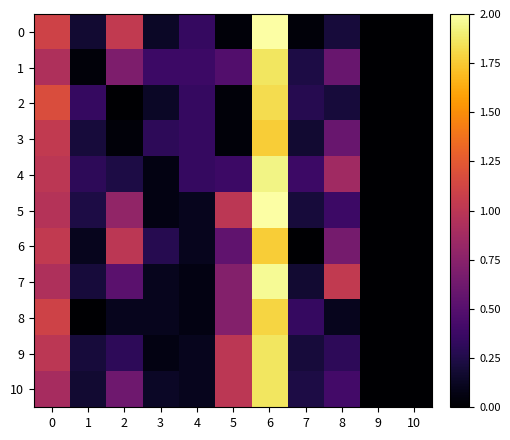

Reading left to right, extract all data points from this chart.

0: 0=1.1	1=0.2	2=1.0	3=0.1	4=0.3	5=0.0	6=2.0	7=0.0	8=0.2	9=0.0	10=0.0
1: 0=0.9	1=0.0	2=0.7	3=0.4	4=0.4	5=0.5	6=1.9	7=0.2	8=0.6	9=0.0	10=0.0
2: 0=1.2	1=0.3	2=0.0	3=0.1	4=0.3	5=0.0	6=1.8	7=0.3	8=0.2	9=0.0	10=0.0
3: 0=1.0	1=0.2	2=0.0	3=0.3	4=0.3	5=0.0	6=1.8	7=0.2	8=0.6	9=0.0	10=0.0
4: 0=1.0	1=0.3	2=0.2	3=0.1	4=0.3	5=0.4	6=1.9	7=0.4	8=0.9	9=0.0	10=0.0
5: 0=1.0	1=0.2	2=0.8	3=0.1	4=0.1	5=1.0	6=2.0	7=0.2	8=0.4	9=0.0	10=0.0
6: 0=1.0	1=0.1	2=1.0	3=0.3	4=0.1	5=0.6	6=1.8	7=0.0	8=0.7	9=0.0	10=0.0
7: 0=0.9	1=0.2	2=0.5	3=0.1	4=0.1	5=0.7	6=2.0	7=0.2	8=1.0	9=0.0	10=0.0
8: 0=1.1	1=0.0	2=0.1	3=0.1	4=0.1	5=0.7	6=1.8	7=0.3	8=0.1	9=0.0	10=0.0
9: 0=1.0	1=0.2	2=0.3	3=0.1	4=0.1	5=1.0	6=1.9	7=0.2	8=0.3	9=0.0	10=0.0
10: 0=0.9	1=0.2	2=0.6	3=0.1	4=0.1	5=1.0	6=1.9	7=0.2	8=0.4	9=0.0	10=0.0